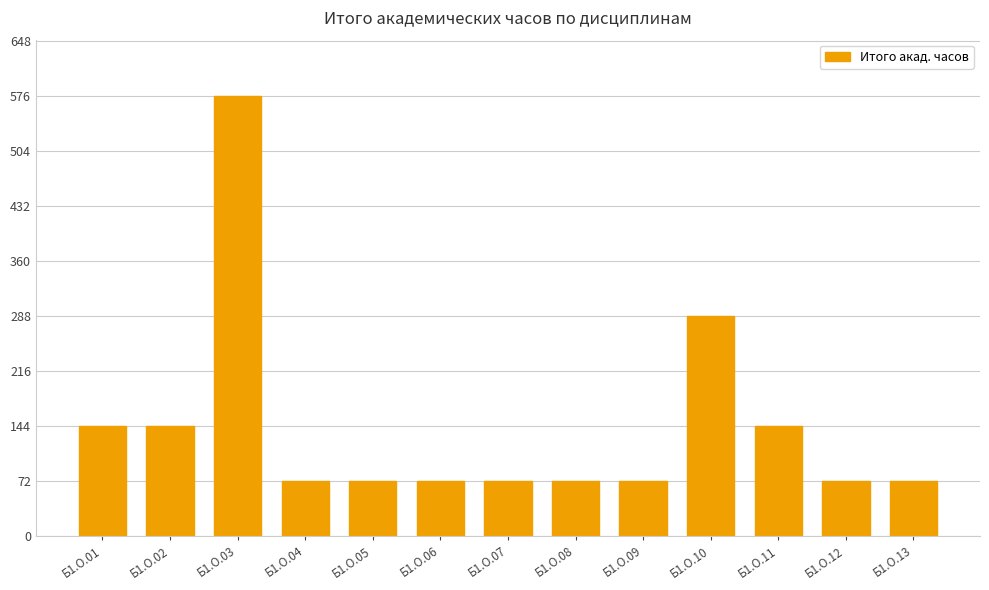

What value does the data have at Б1.О.13, to the nearest 100?

100